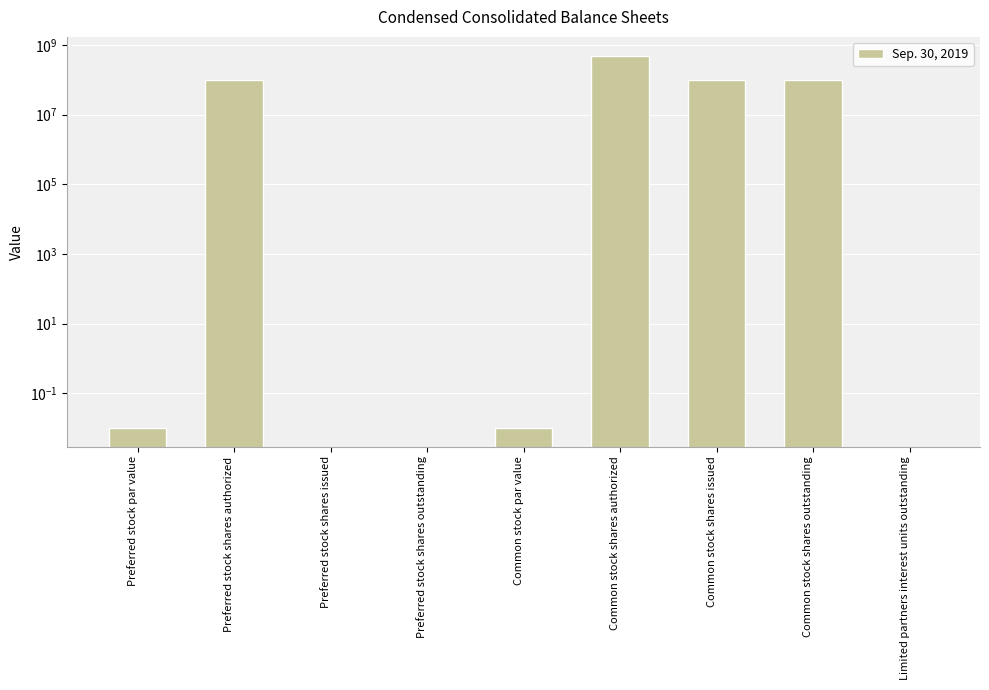

How many bars are there in total?

9